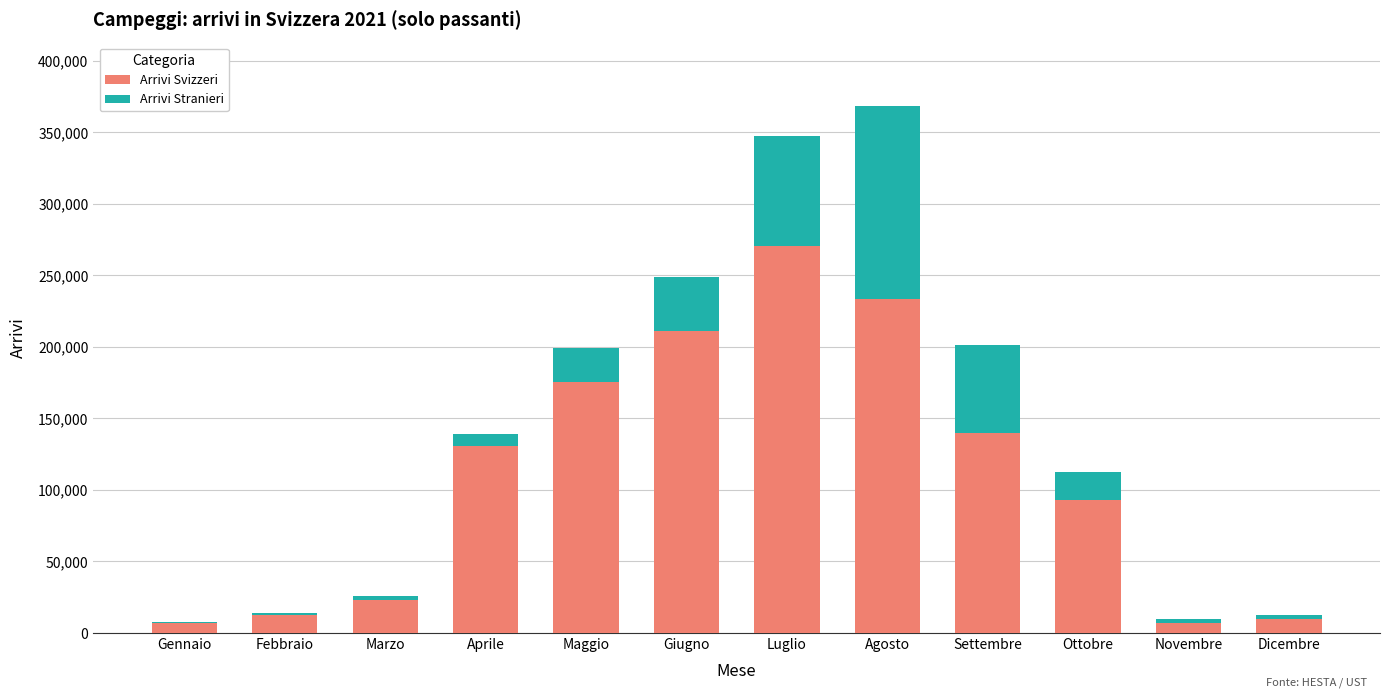

What are all the series names shown in the legend?

Arrivi Svizzeri, Arrivi Stranieri